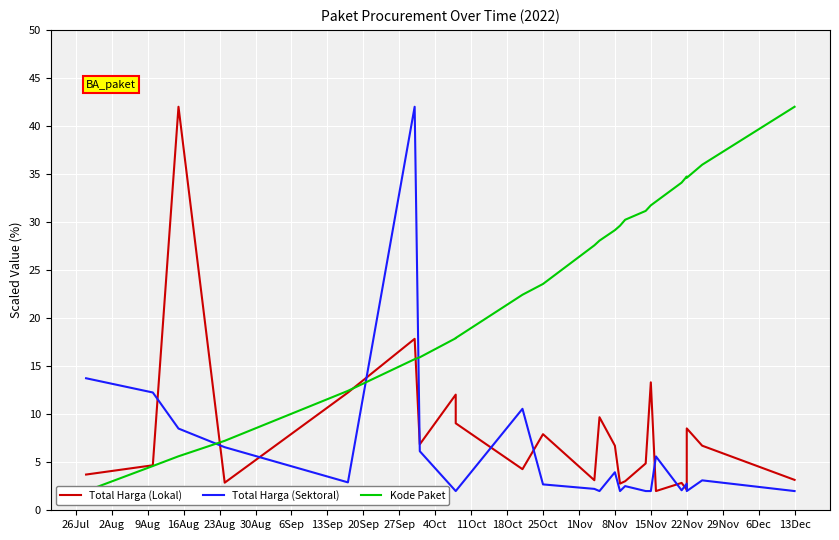

True or false: Total Harga (Sektoral) and Total Harga (Lokal) intersect in this chart.

True